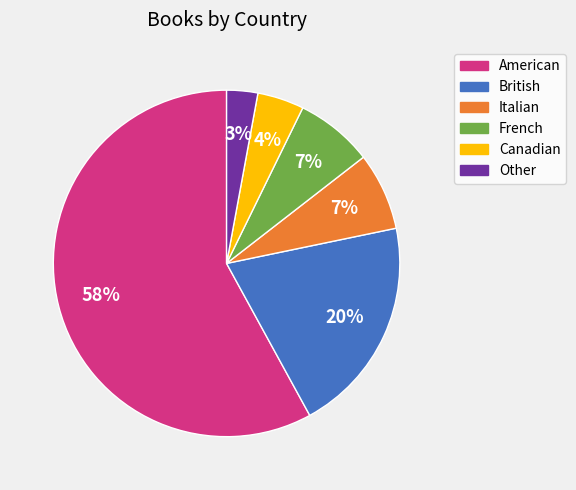

Is American the majority of the pie?

Yes